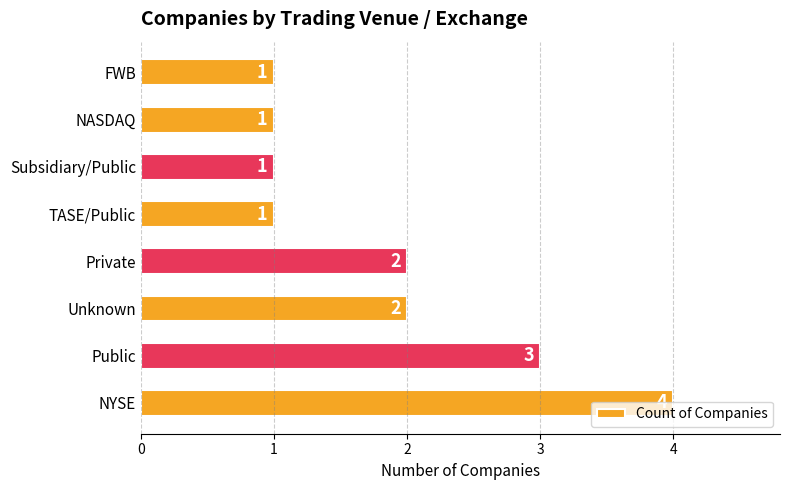

How many bars are there in total?

8